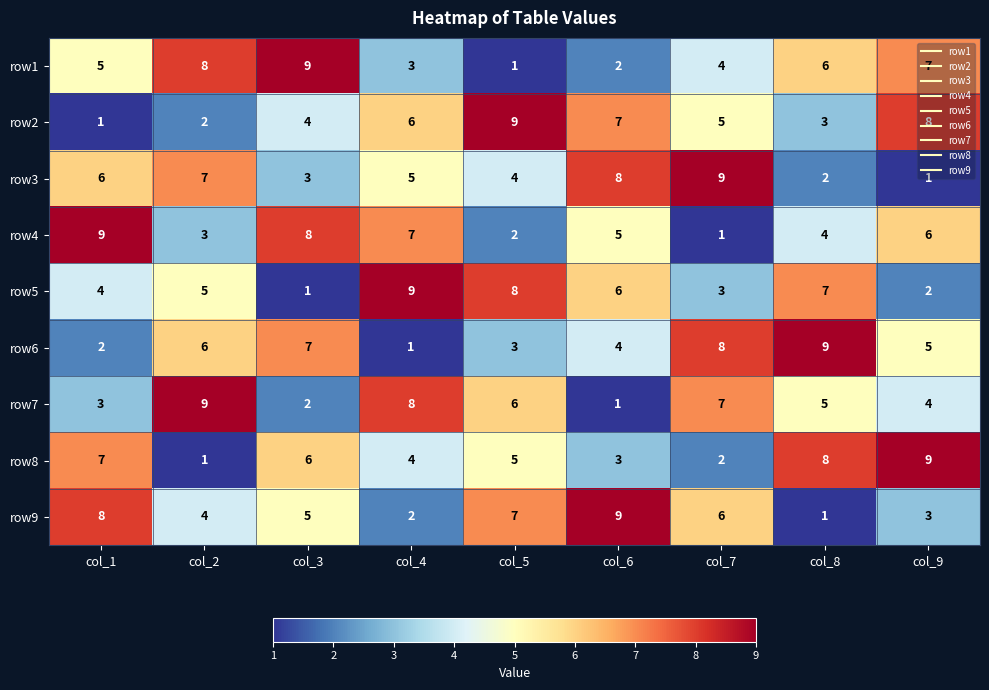

What is the average value of the row5 series?

5